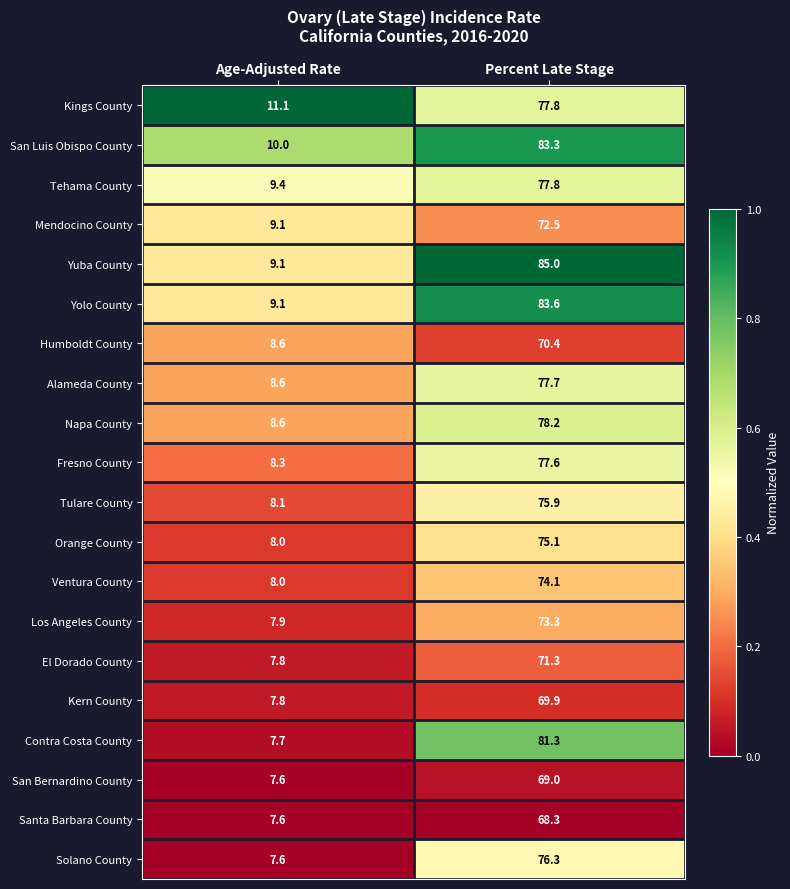

Which series changed the most between Age-Adjusted Rate and Percent Late Stage?

Yuba County